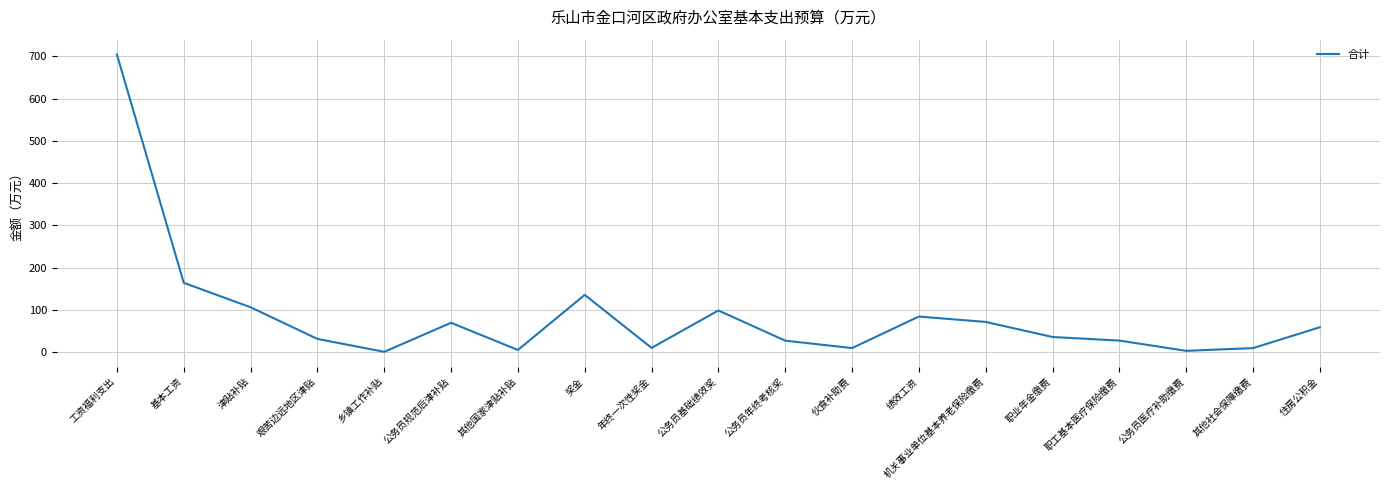

Does the chart have visible grid lines?

Yes